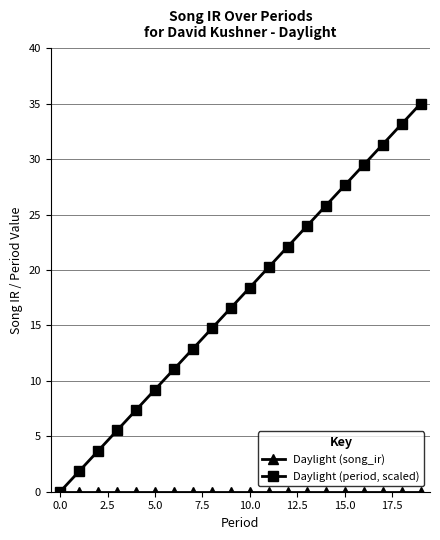

True or false: Daylight (period, scaled) has more than 2 points higher than both neighbors.

False